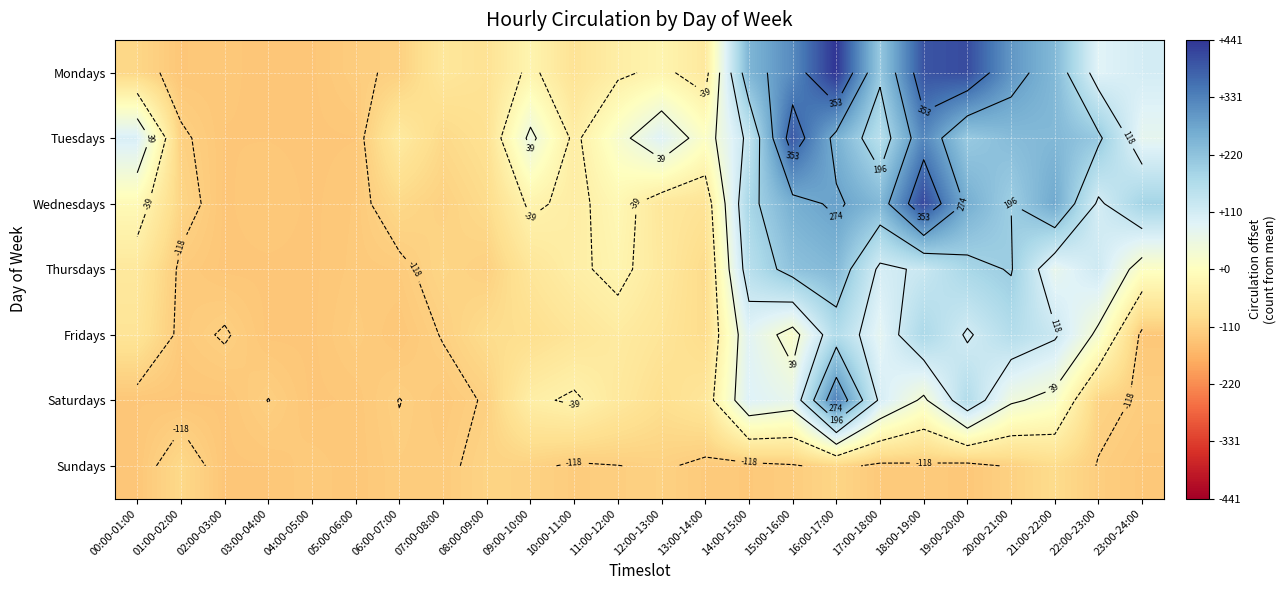

What is the approximate value of Tuesdays at 15:00-16:00?

390.9